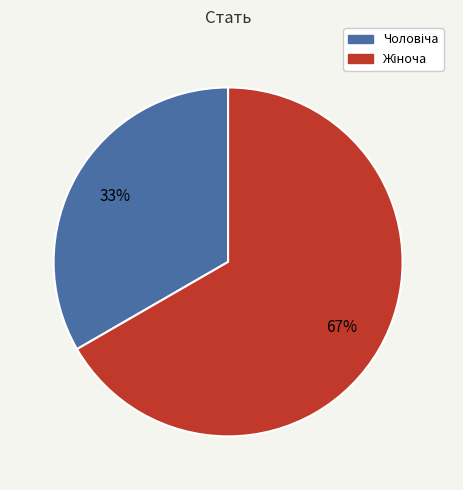

Does any single category account for the majority?

Yes